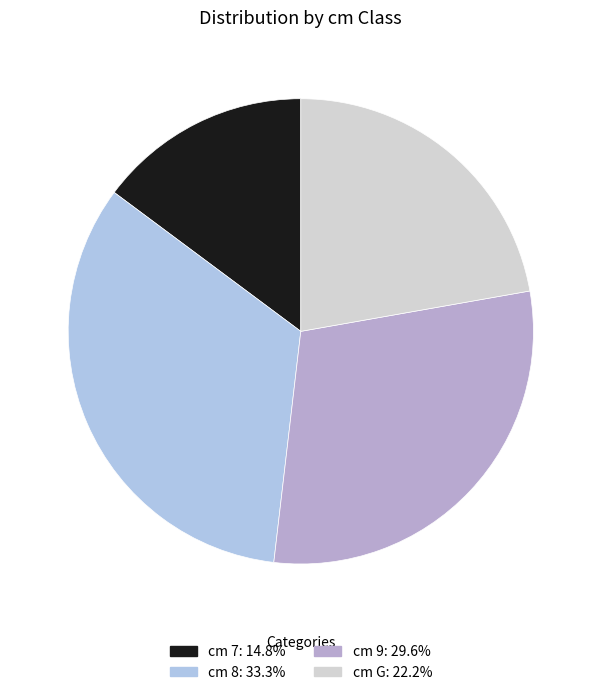

How many slices are in this pie chart?

4